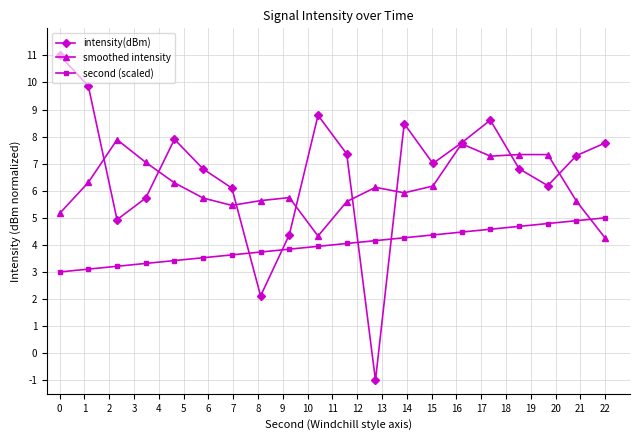

What is the value of the intensity(dBm) point at the 9th from the left?

4.4